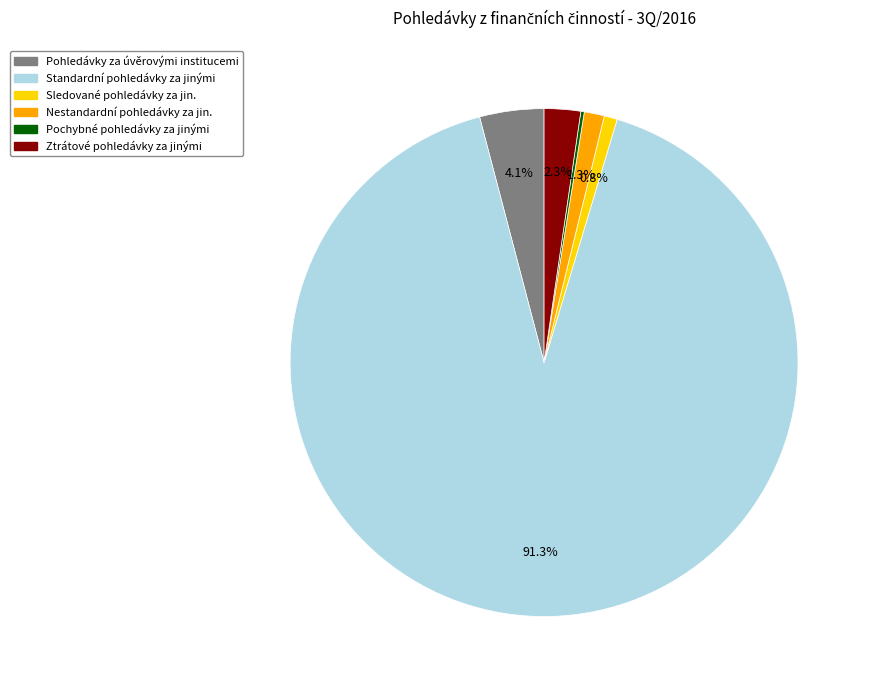

To the nearest percent, what is the difference between the largest and smallest slice percentages?

91%